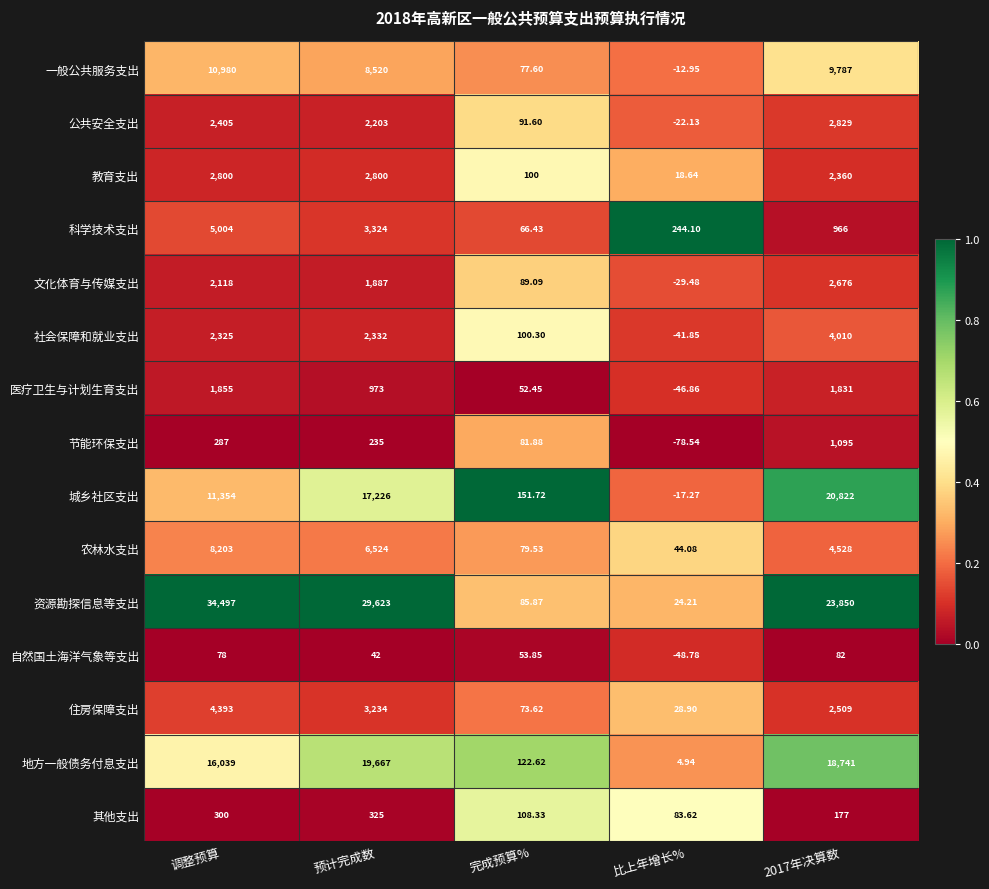

List the series in order of their peak value, lowest first.

自然国土海洋气象等支出, 其他支出, 节能环保支出, 医疗卫生与计划生育支出, 文化体育与传媒支出, 教育支出, 公共安全支出, 社会保障和就业支出, 住房保障支出, 科学技术支出, 农林水支出, 一般公共服务支出, 地方一般债务付息支出, 城乡社区支出, 资源勘探信息等支出